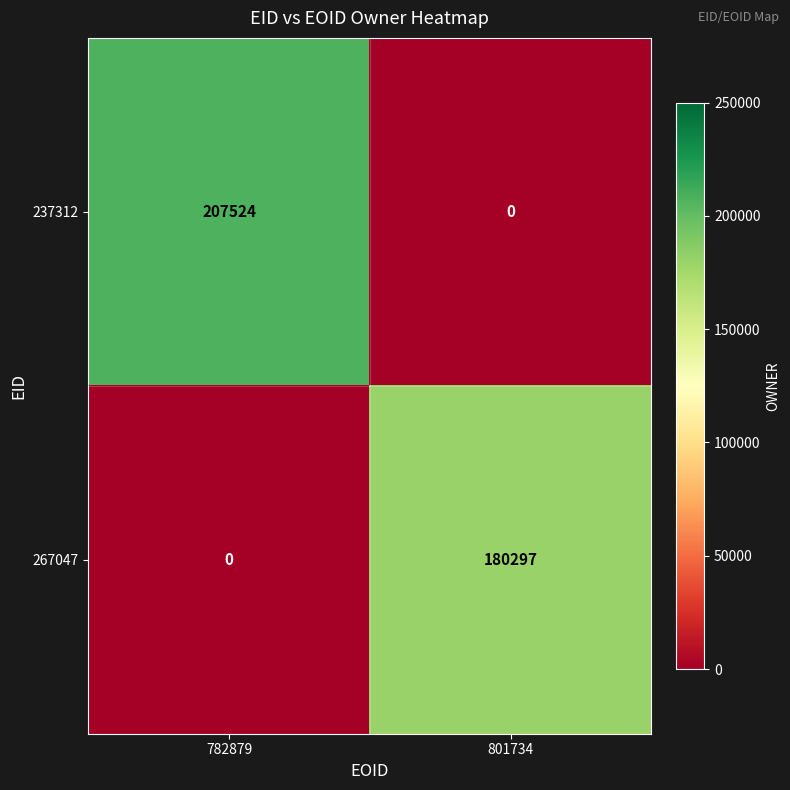

Is it true that 237312 equals 322660 at 782879?

False